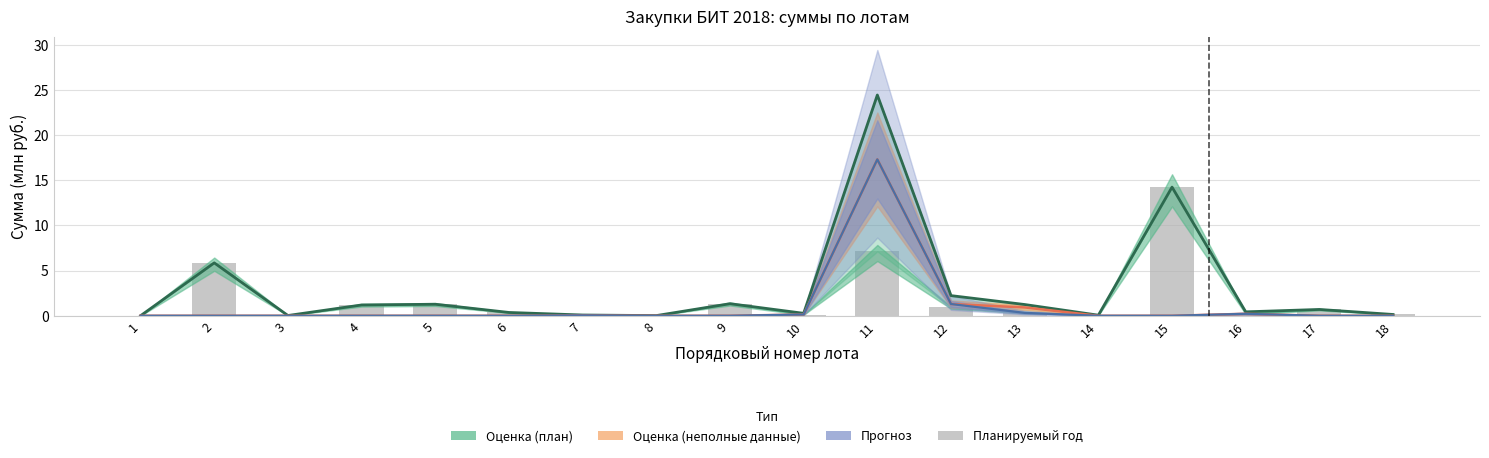

The value at 4 is 1.2. True or false?

True